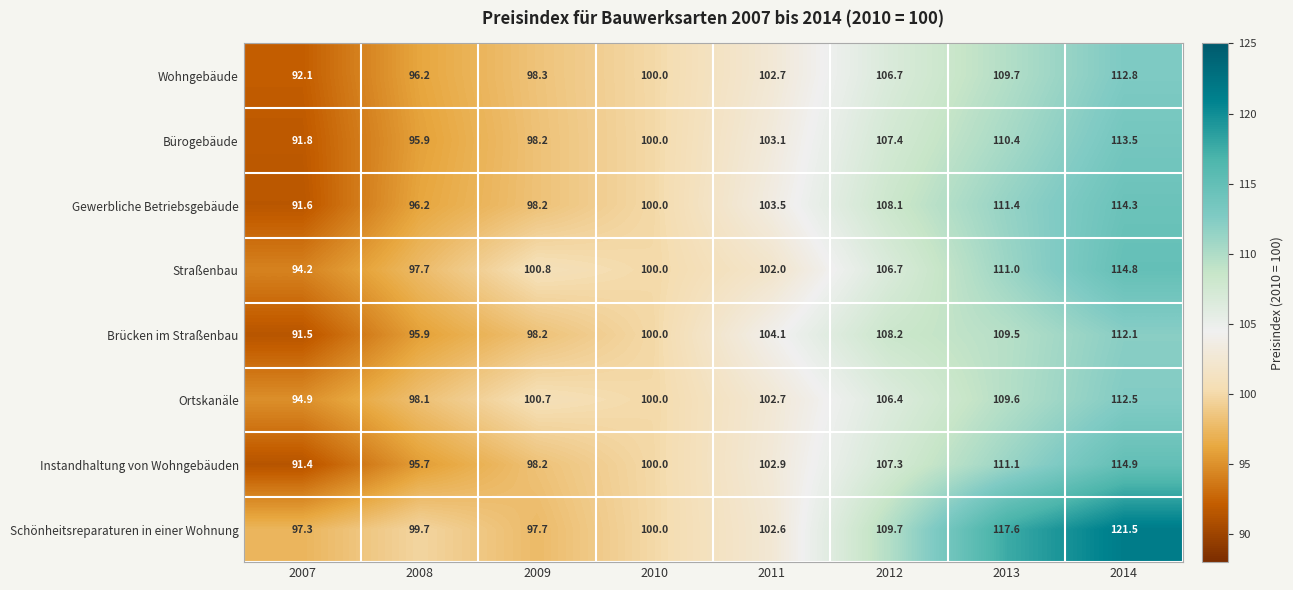

At which category does the chart reach its peak across all series?

2014